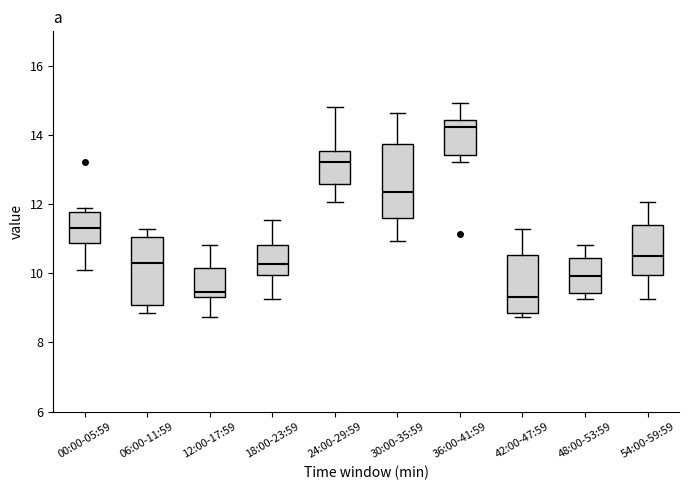

Reading left to right, transcribe this box plot: for each box, give where its median line is, the range the box spans, and where its two whiskers end, as read against the y-axis. The values are not printed on the chart, so give them approximately, as read against the axis.

00:00-05:59: median 11.4, box 10.8 to 11.8, whiskers 10.2 to 12.0
06:00-11:59: median 10.2, box 9.0 to 11.0, whiskers 8.8 to 11.2
12:00-17:59: median 9.4 (just above the box's lower edge), box 9.4 to 10.2, whiskers 8.8 to 10.8
18:00-23:59: median 10.2, box 10.0 to 10.8, whiskers 9.2 to 11.6
24:00-29:59: median 13.2, box 12.6 to 13.6, whiskers 12.0 to 14.8
30:00-35:59: median 12.4, box 11.6 to 13.8, whiskers 11.0 to 14.6
36:00-41:59: median 14.2, box 13.4 to 14.4, whiskers 13.2 to 15.0
42:00-47:59: median 9.4, box 8.8 to 10.6, whiskers 8.8 (just below the box's lower edge) to 11.2
48:00-53:59: median 10.0, box 9.4 to 10.4, whiskers 9.2 to 10.8
54:00-59:59: median 10.6, box 10.0 to 11.4, whiskers 9.2 to 12.0